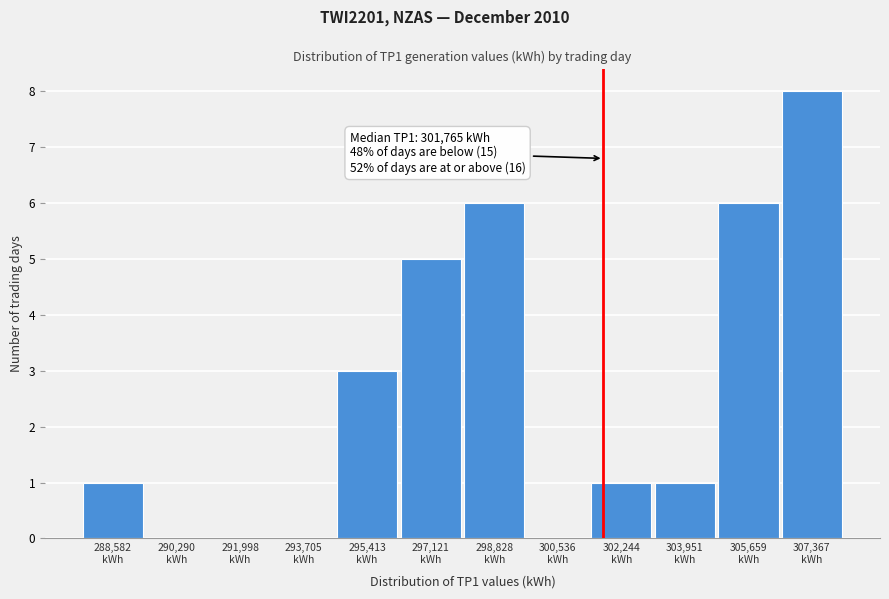

Over which range of the x-axis is the bar tallest?

306600 to 308200